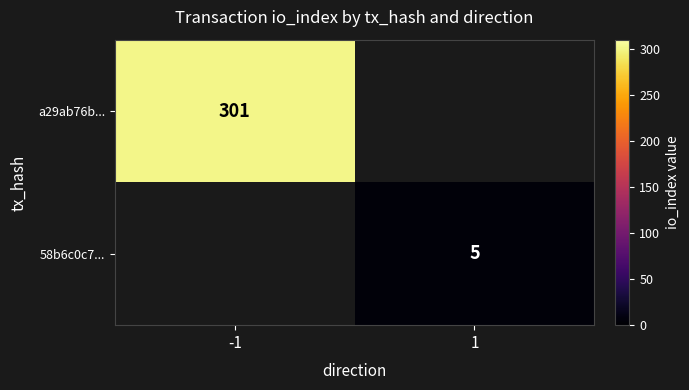

The a29ab76b... series shows 165 at -1. True or false?

False